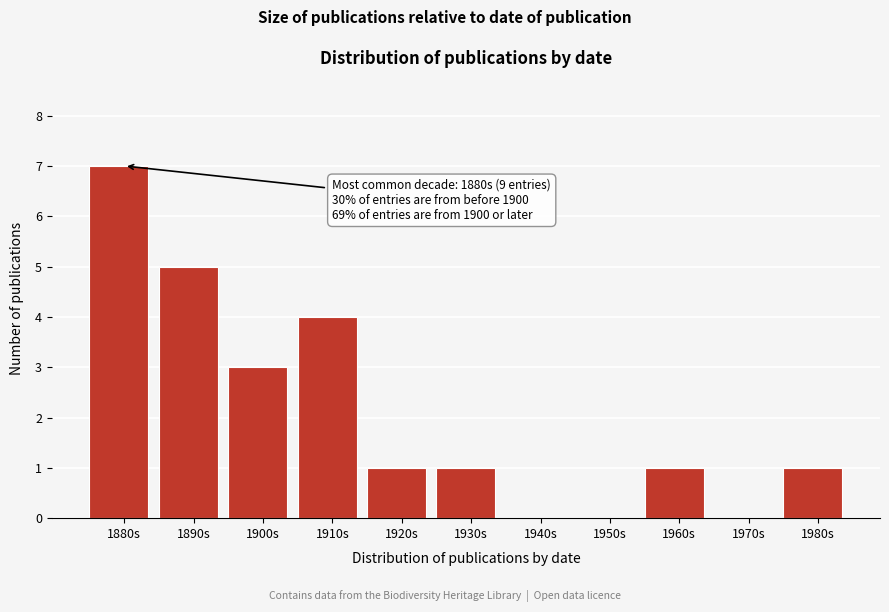

Reading left to right, extract all data points from this chart.

1880s=7	1890s=5	1900s=3	1910s=4	1920s=1	1930s=1	1940s=0	1950s=0	1960s=1	1970s=0	1980s=1